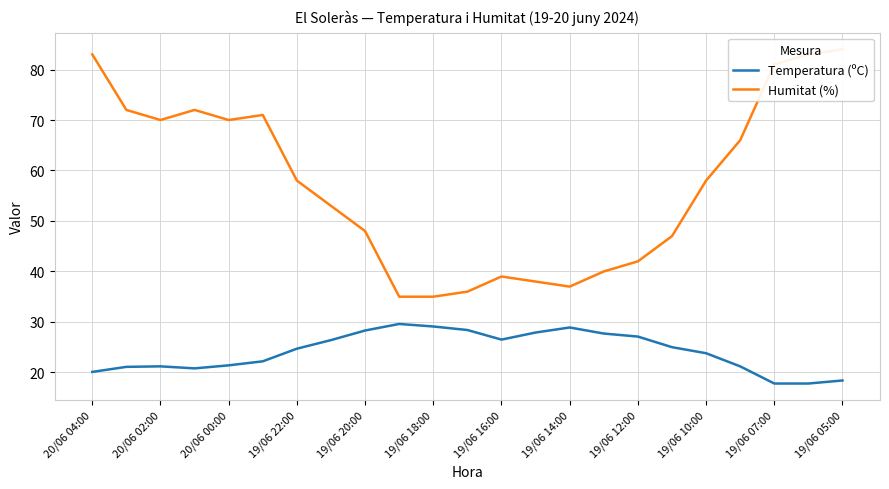

What is the highest value of the Temperatura (ºC) series?

29.6